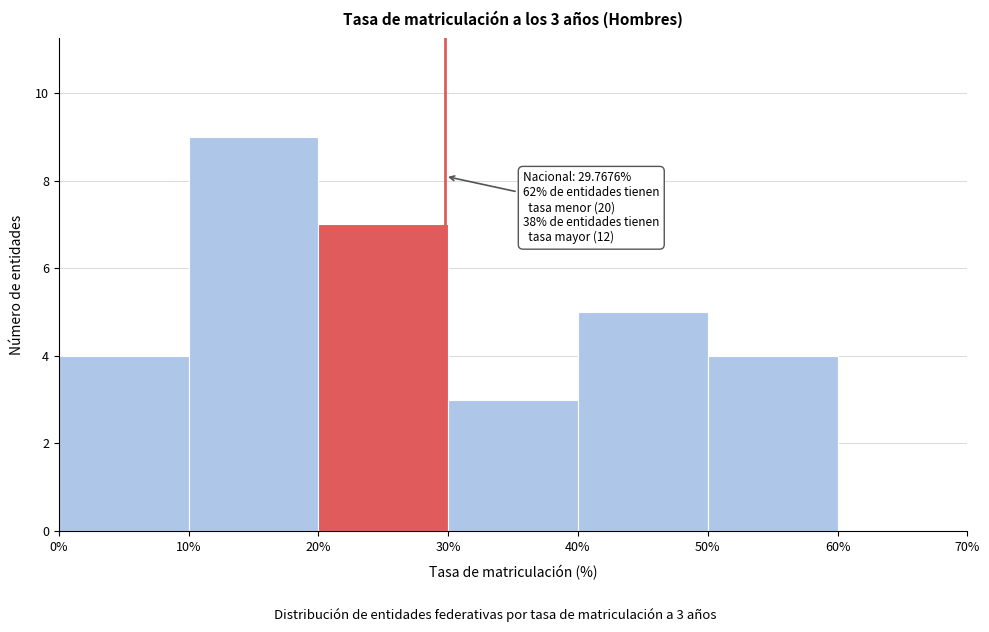

Which range on the x-axis has the tallest bar?

10% to 20%